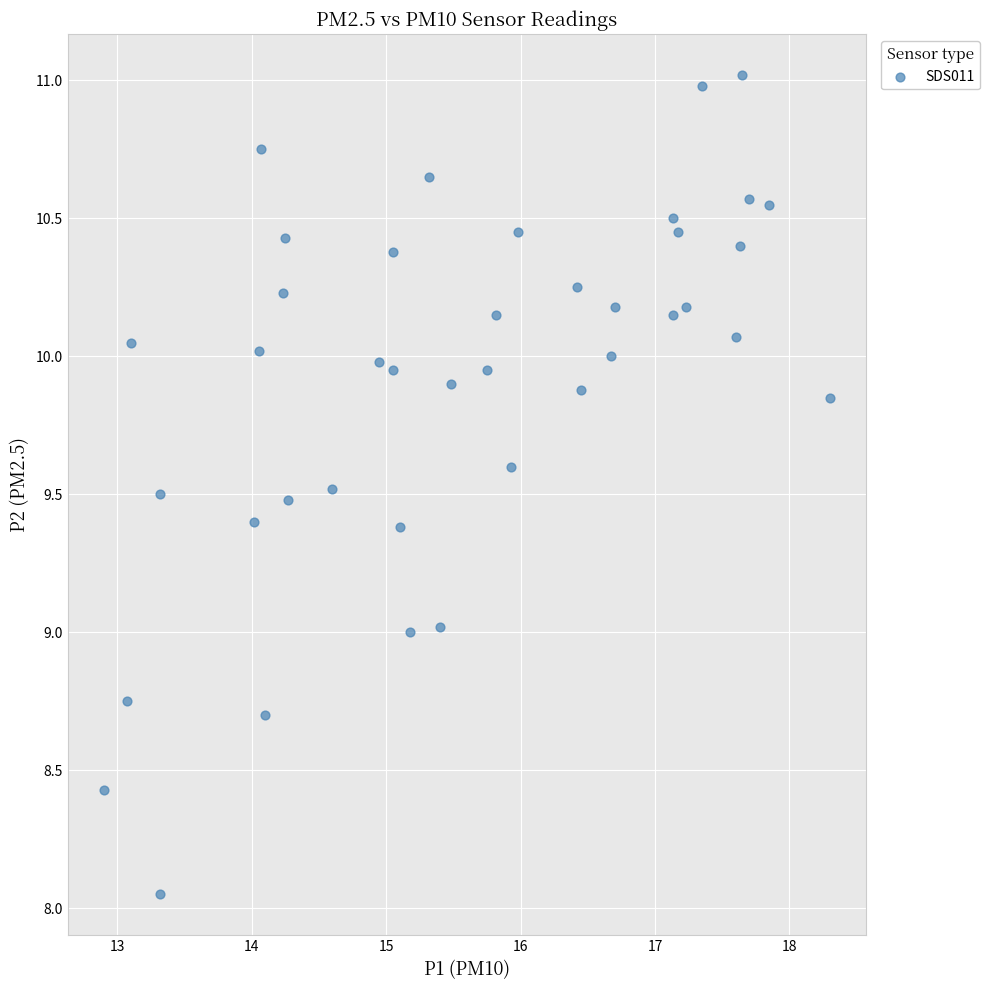

What is the range of X values (max minus min)?

5.4